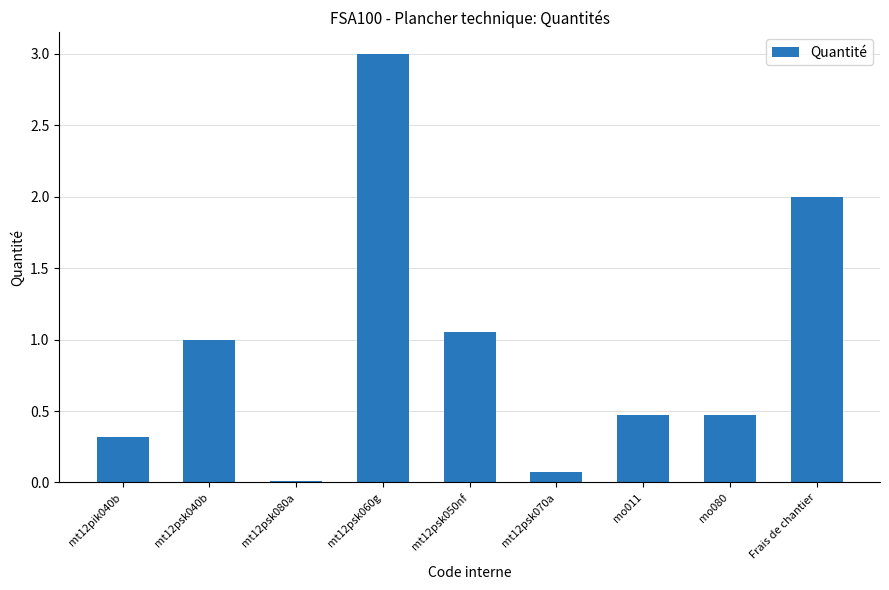

Which has a higher value, Frais de chantier or mt12pik040b?

Frais de chantier